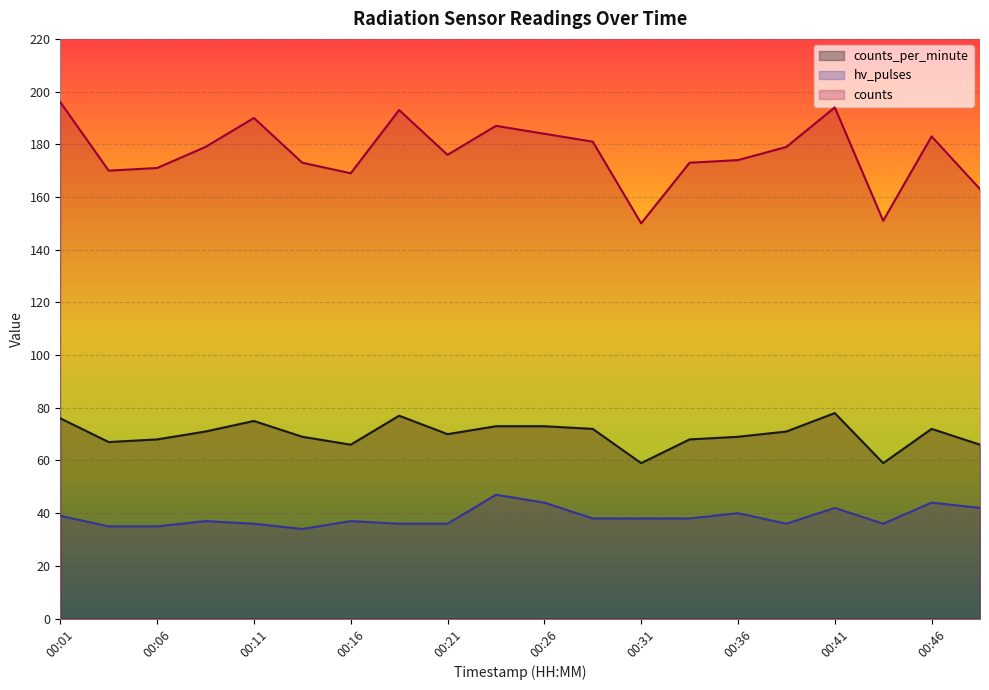

Where is counts_per_minute nearest to the value 68?

00:06